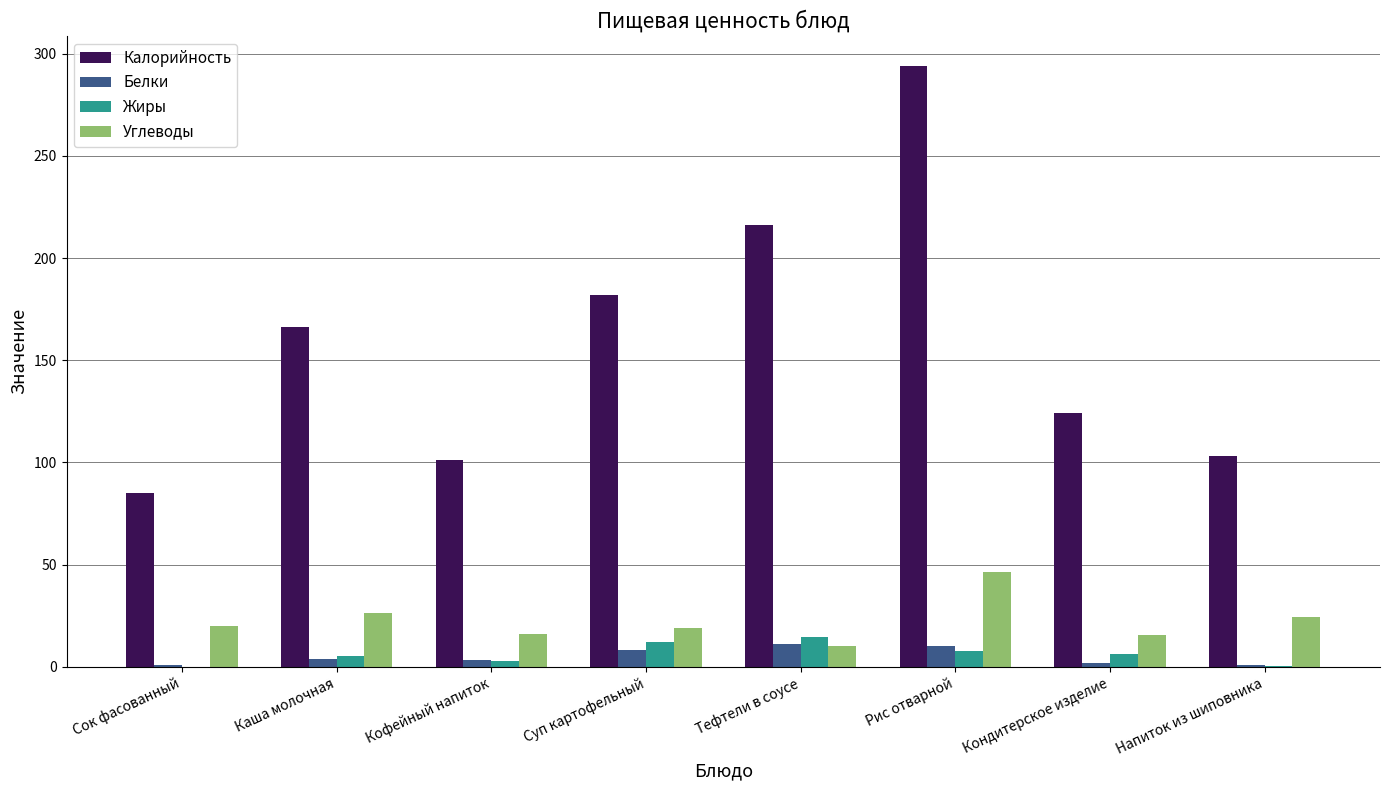

Is it true that Жиры equals 14.4 at Тефтели в соусе?

True